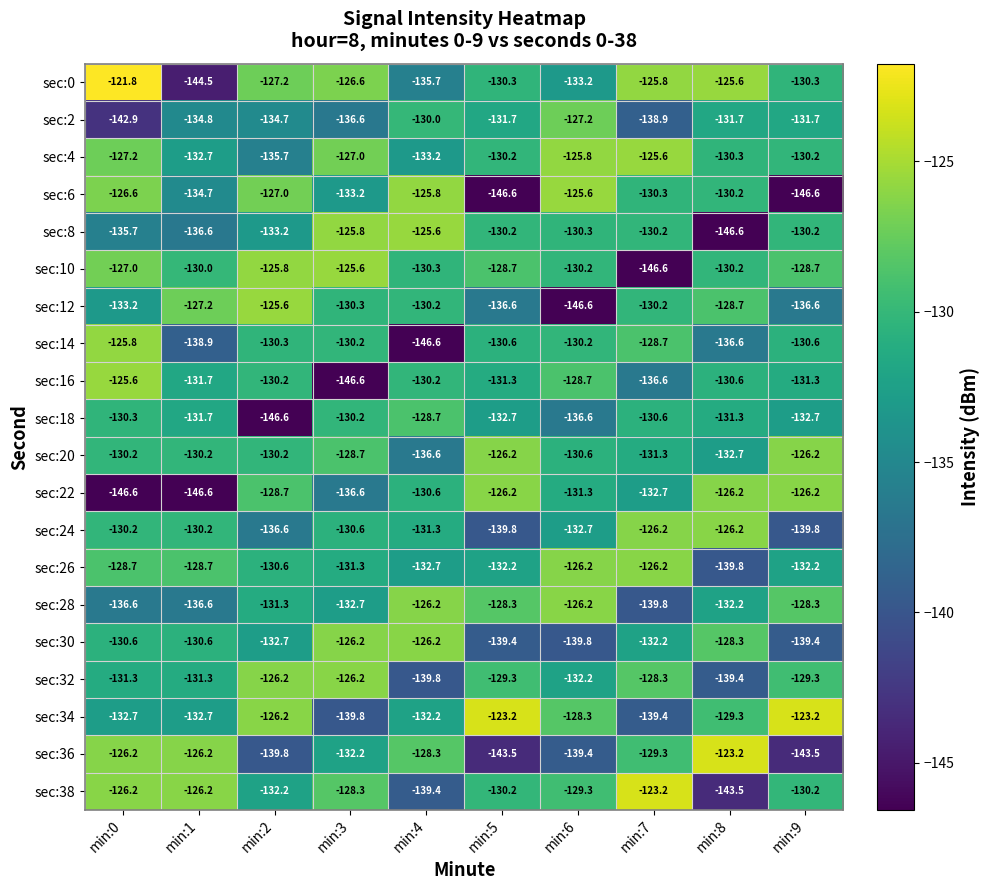

Read the sec:10 value at min:5.

-128.7